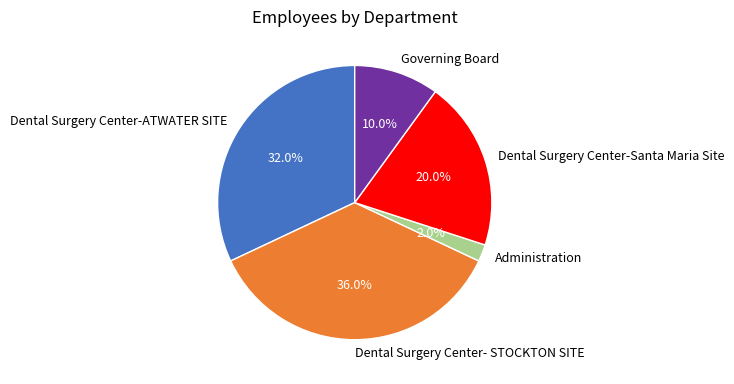

How many segments does this pie chart have?

5